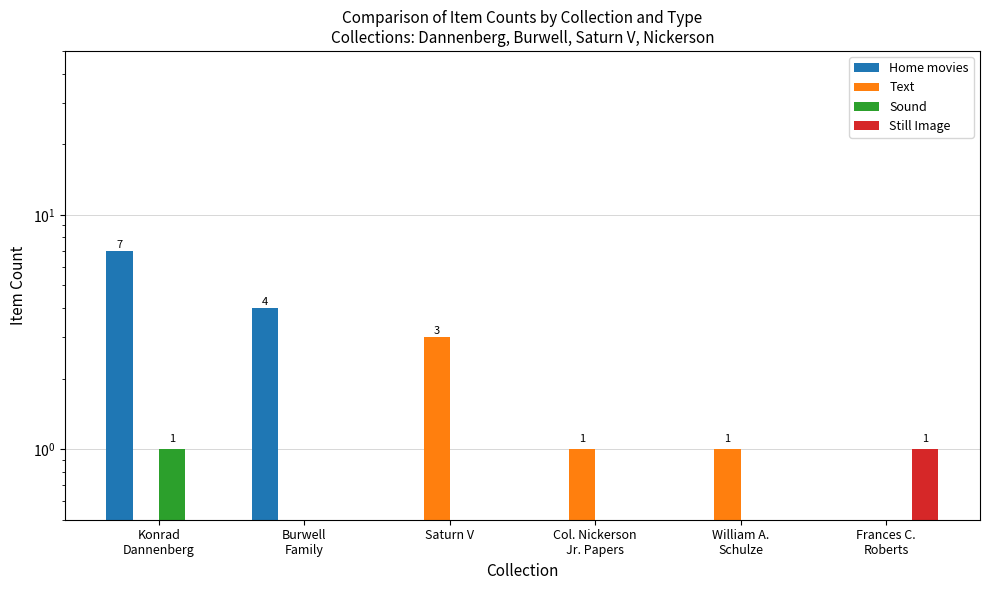

Where is Sound nearest to the value 0?

Burwell
Family